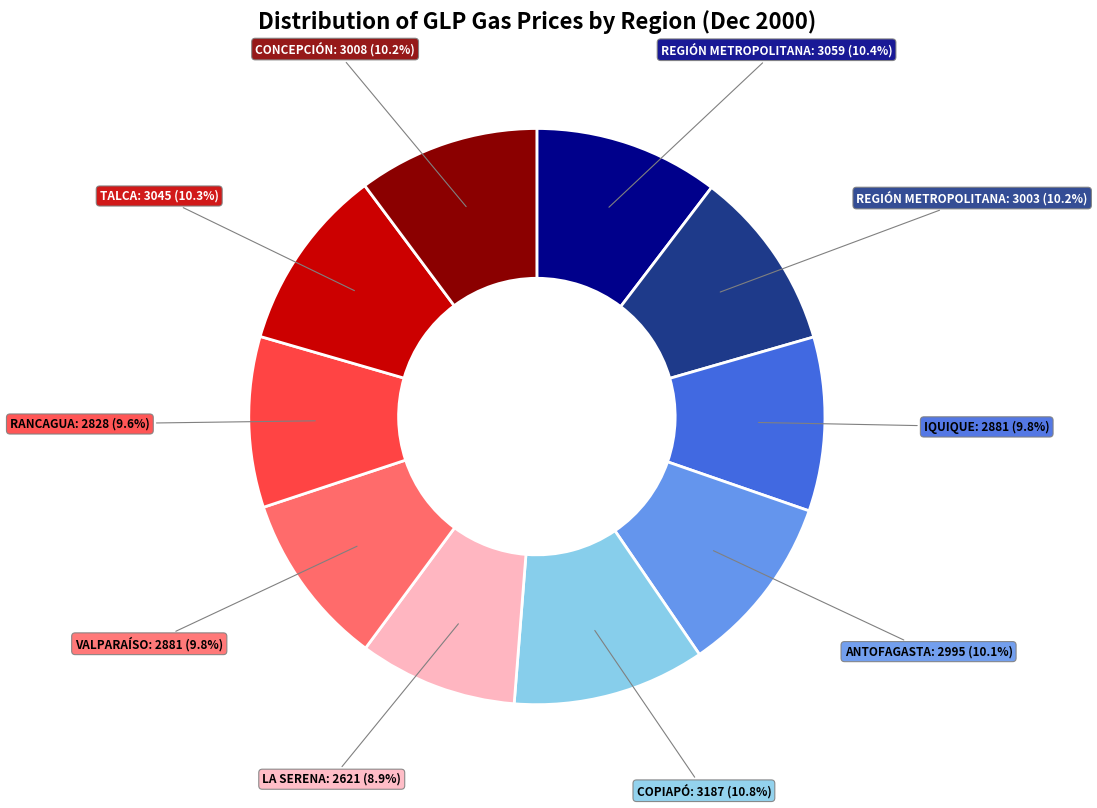

Is there a majority slice in this chart?

No